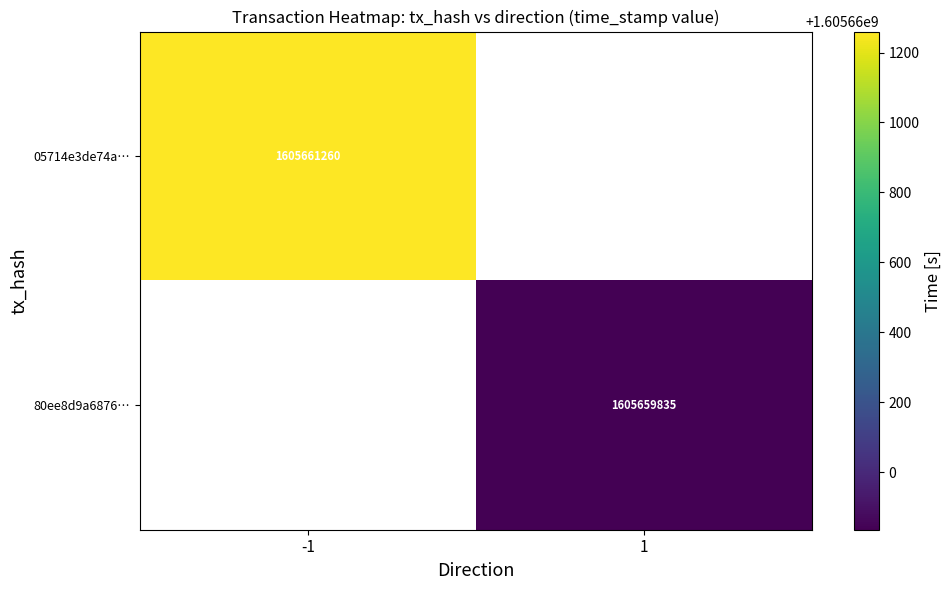

Reading right to left, list all the values displayed in this chart.

05714e3de74af13b3f14234a5f06c6d473f0091: time_stamp=1605661260	direction=-1
80ee8d9a687650acc7660179e8e61a479913a9f: time_stamp=1605659835	direction=1